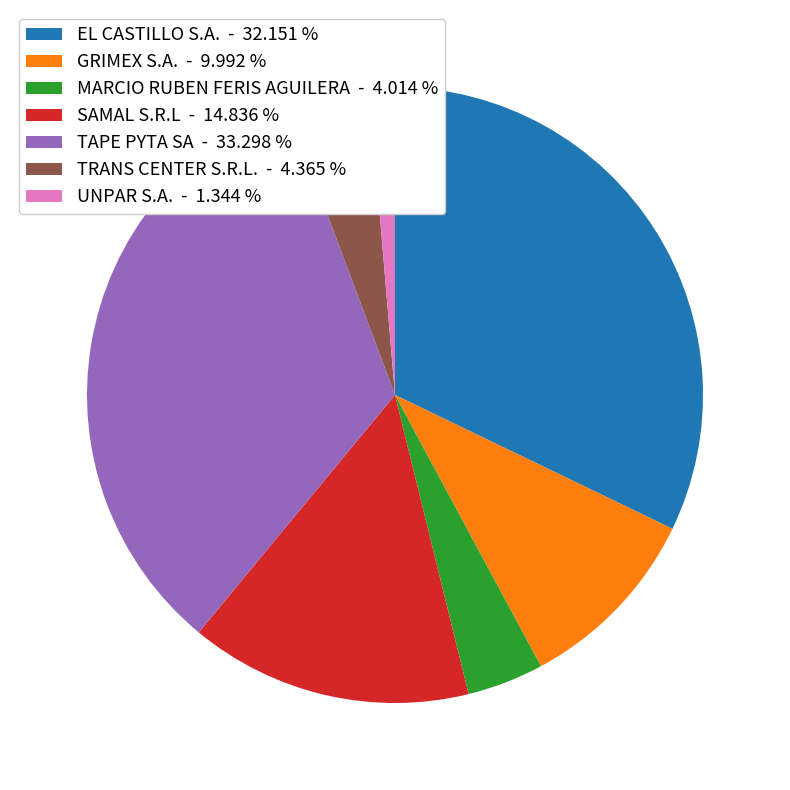

Does SAMAL S.R.L account for over 50% of the chart?

No